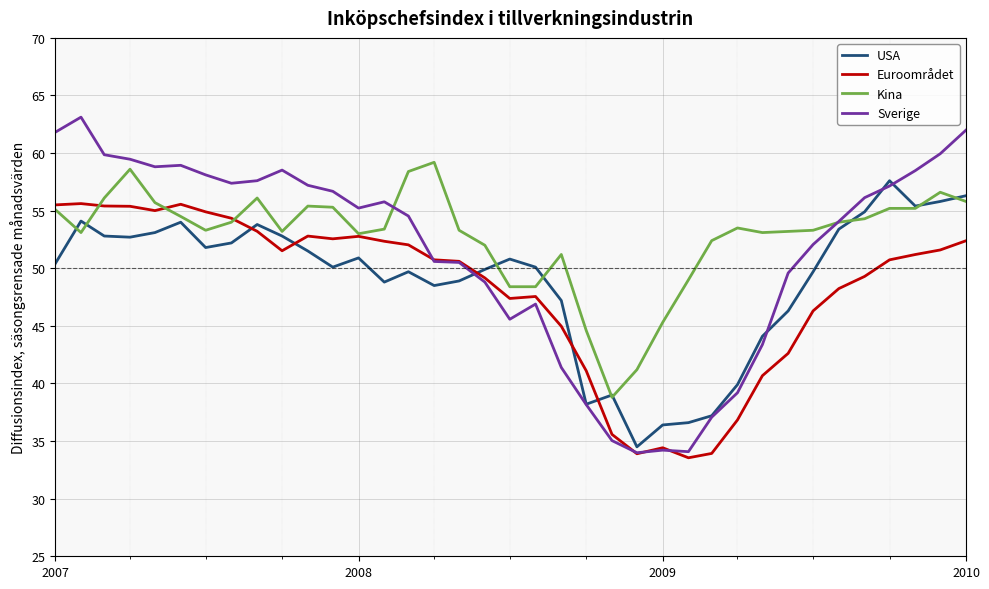

True or false: USA and Sverige cross at least once.

True